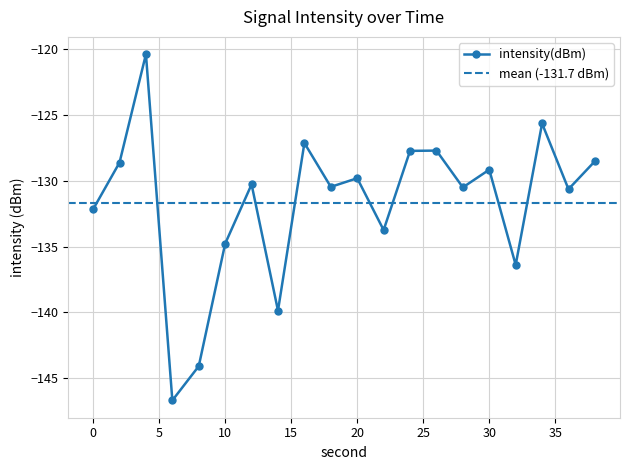

Is this an area chart (filled region under the line)?

No